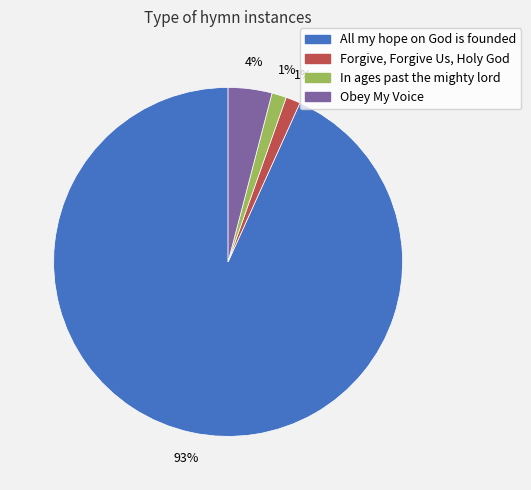

To the nearest percent, what is the average slice percentage?

25%